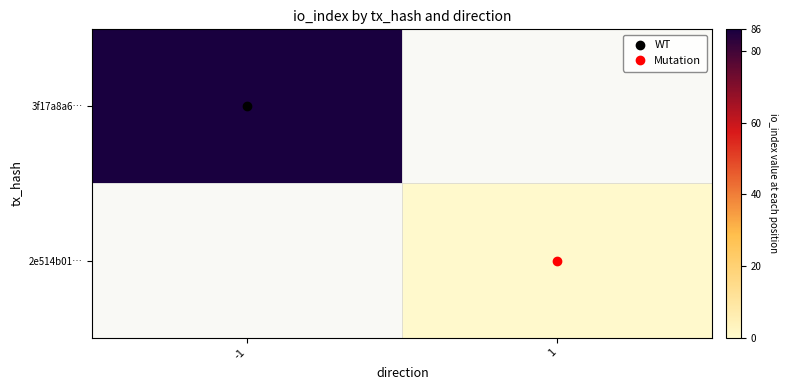

Where is 3f17a8a6… nearest to the value 86?

-1